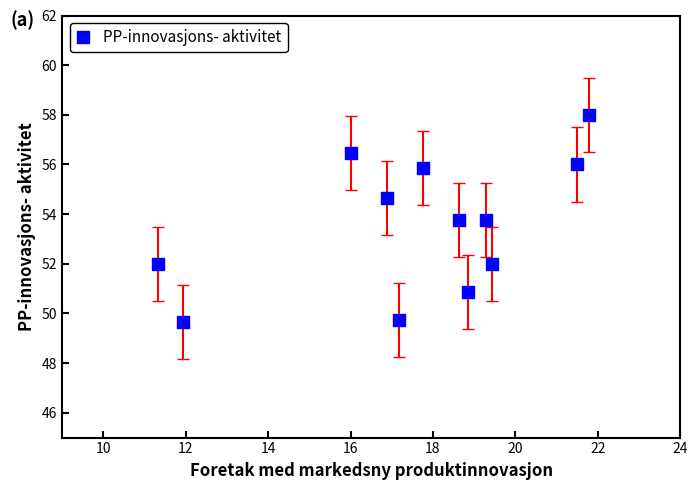

What is the range of X values (max minus min)?

10.4